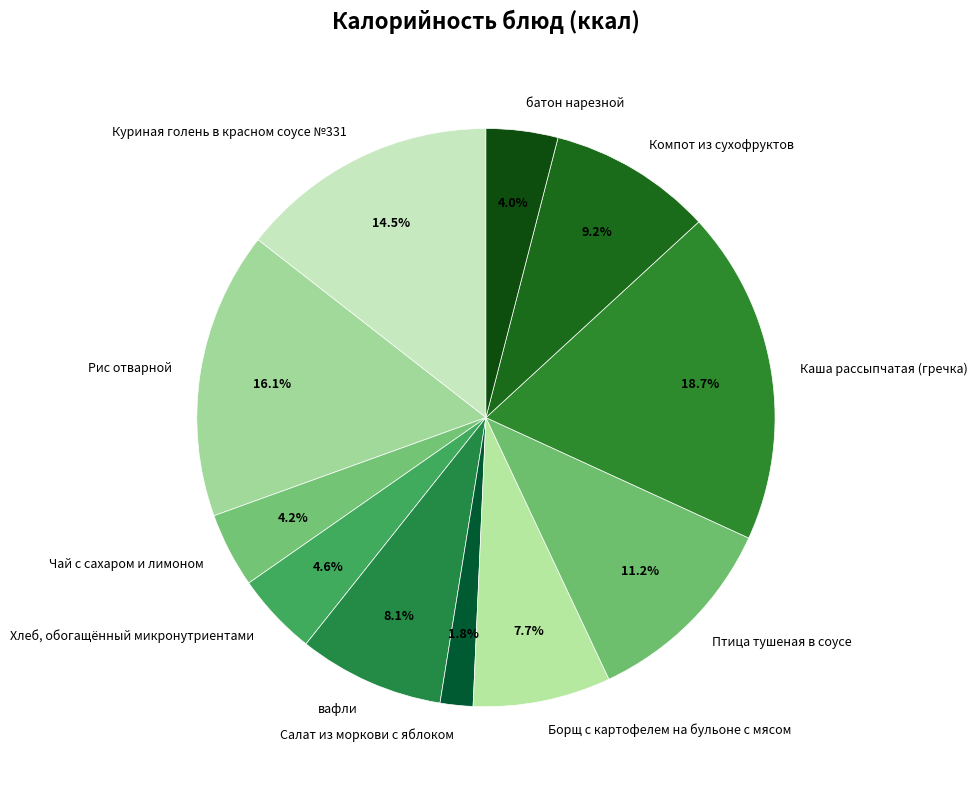

Does any single category account for the majority?

No